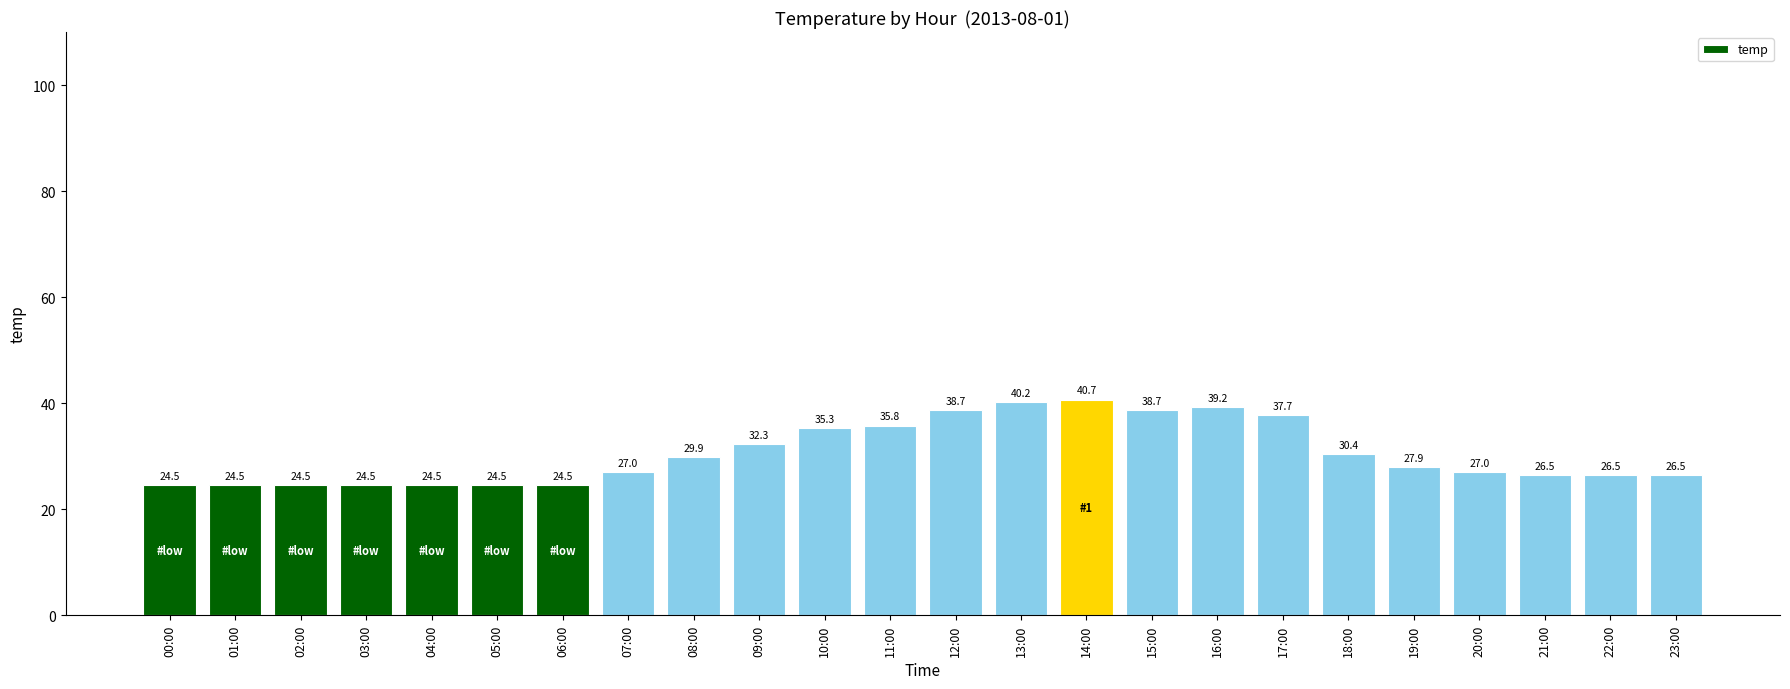

What is the label of the 20th bar from the right?

04:00